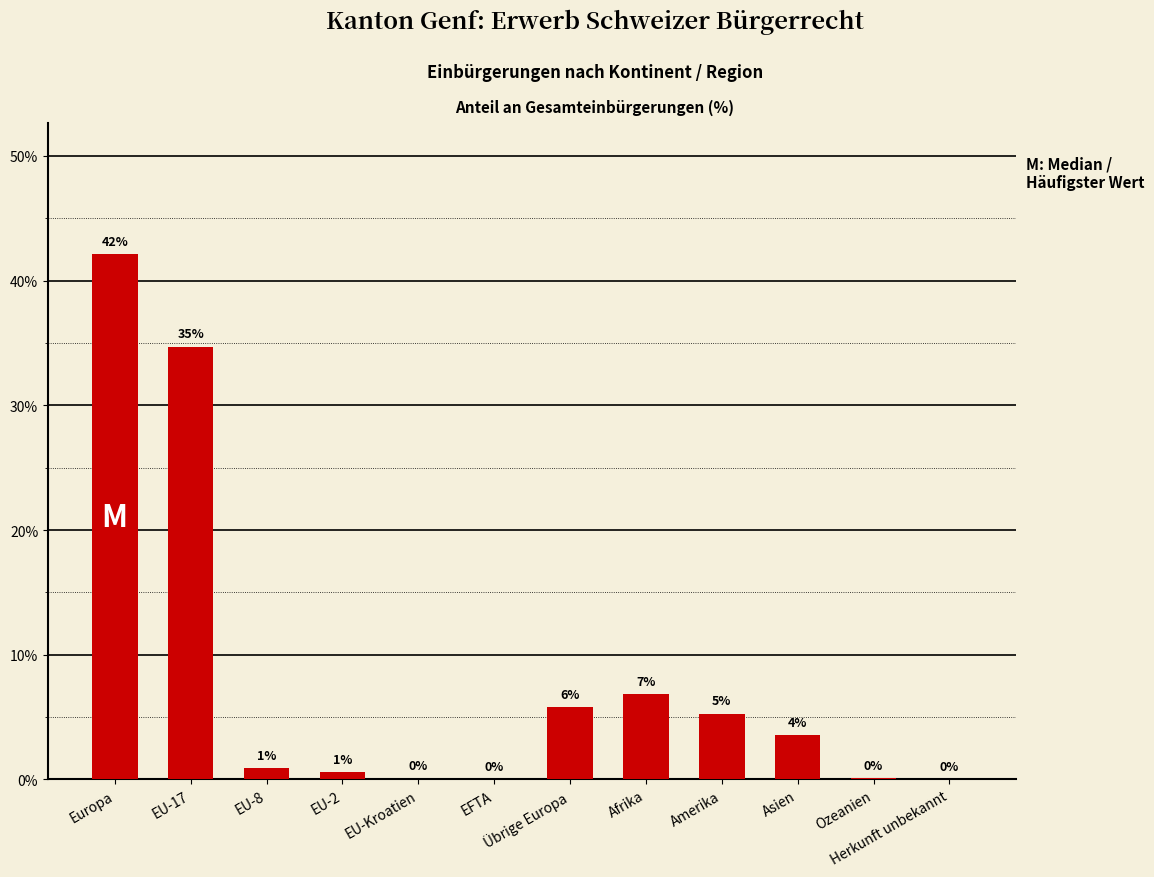

What is the sum of the values at EU-Kroatien and Afrika?

6.9